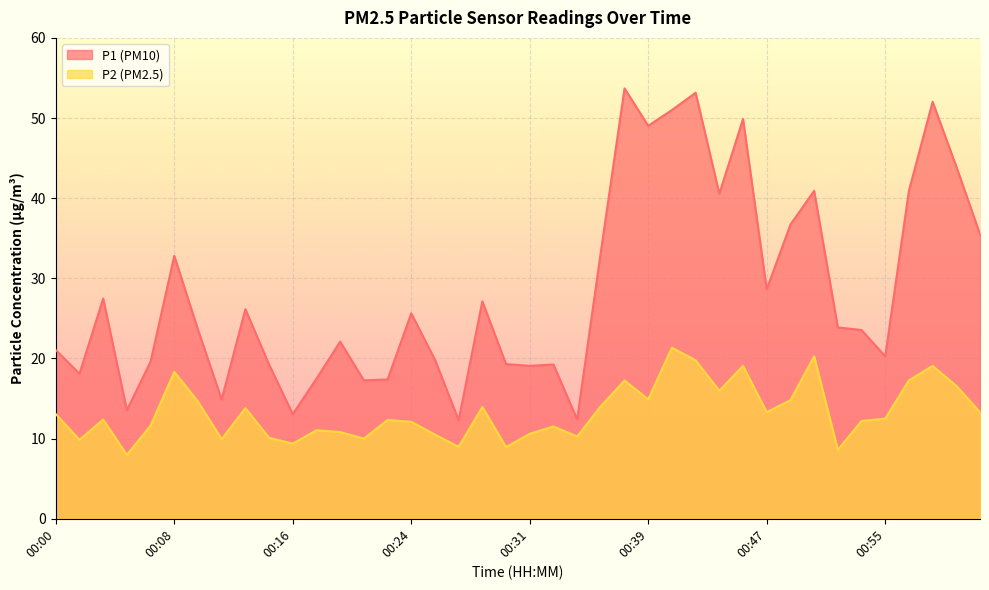

What is the total value across all series at 00:07?

31.2